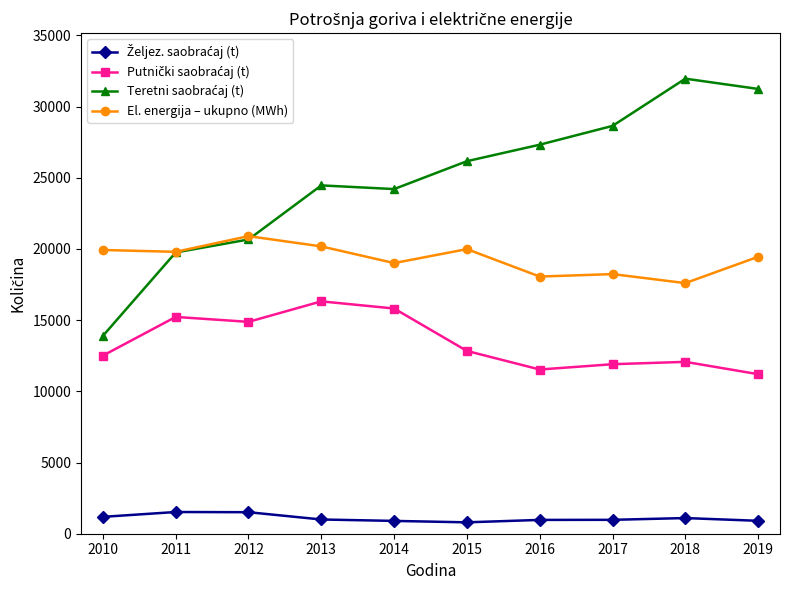

Is it true that El. energija – ukupno (MWh) equals 34554 at 2013?

False